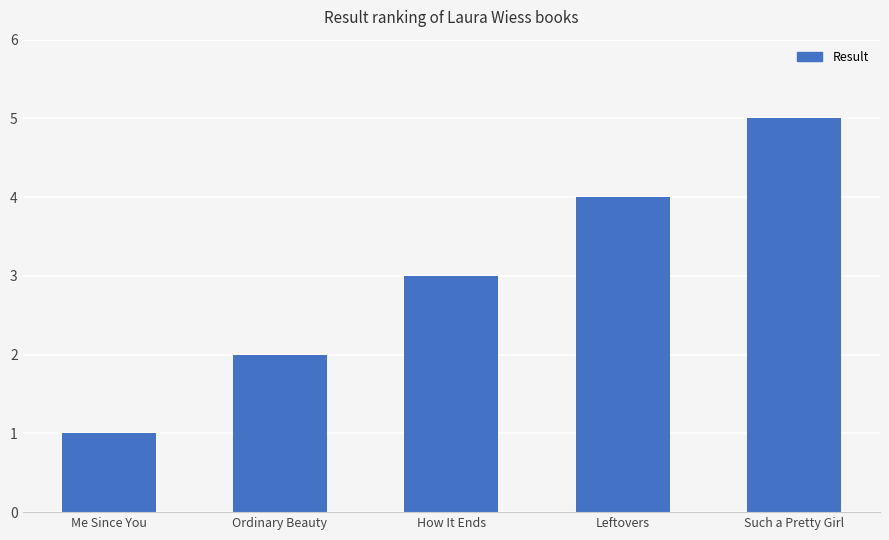

What is the label of the 2nd bar from the left?

Ordinary Beauty